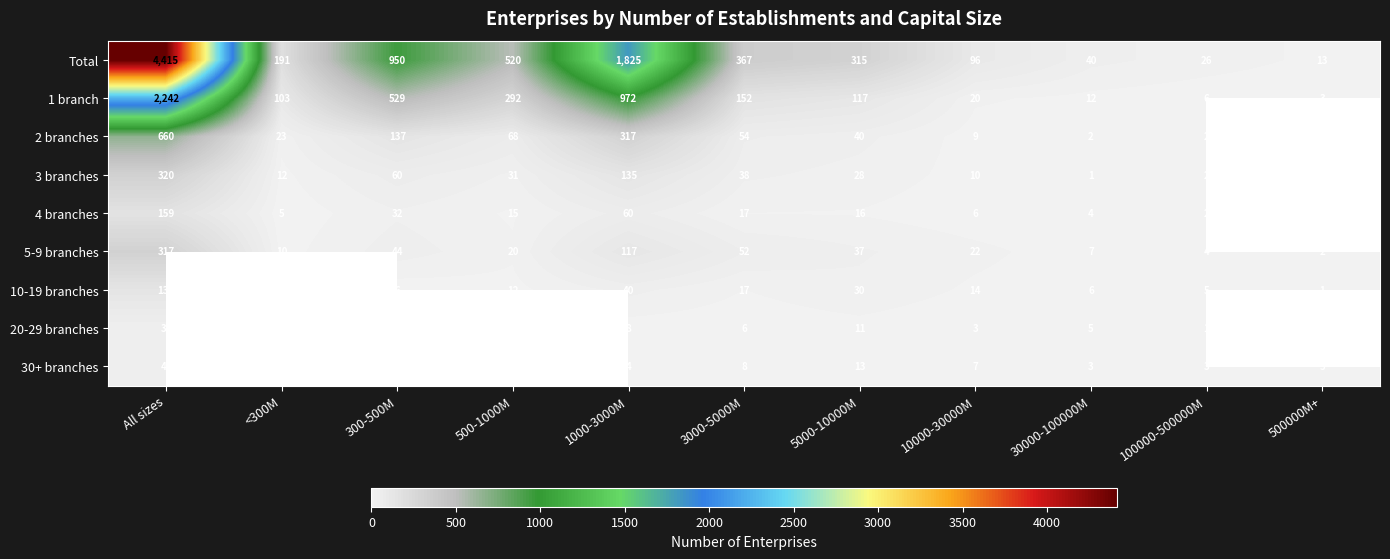

Is the value of Total at 30000-100000M greater than the value of 5-9 branches at 5000-10000M?

Yes